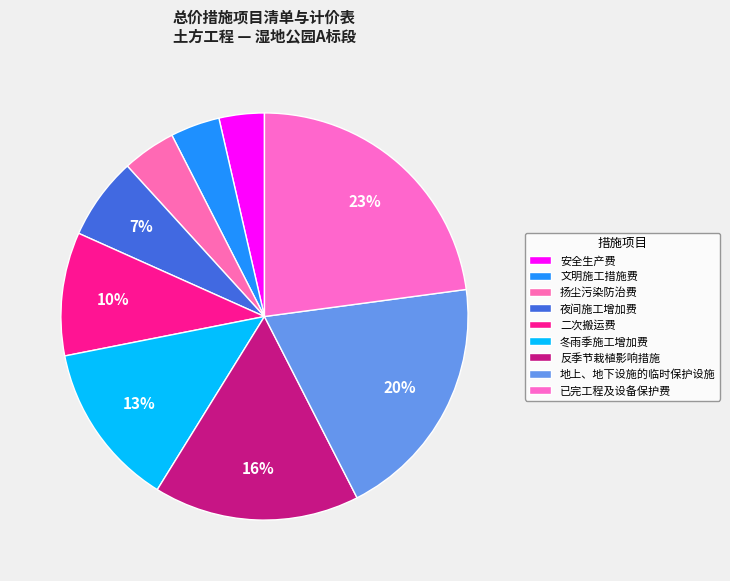

To the nearest percent, what is the combined percentage of 反季节栽植影响措施 and 夜间施工增加费?

23%